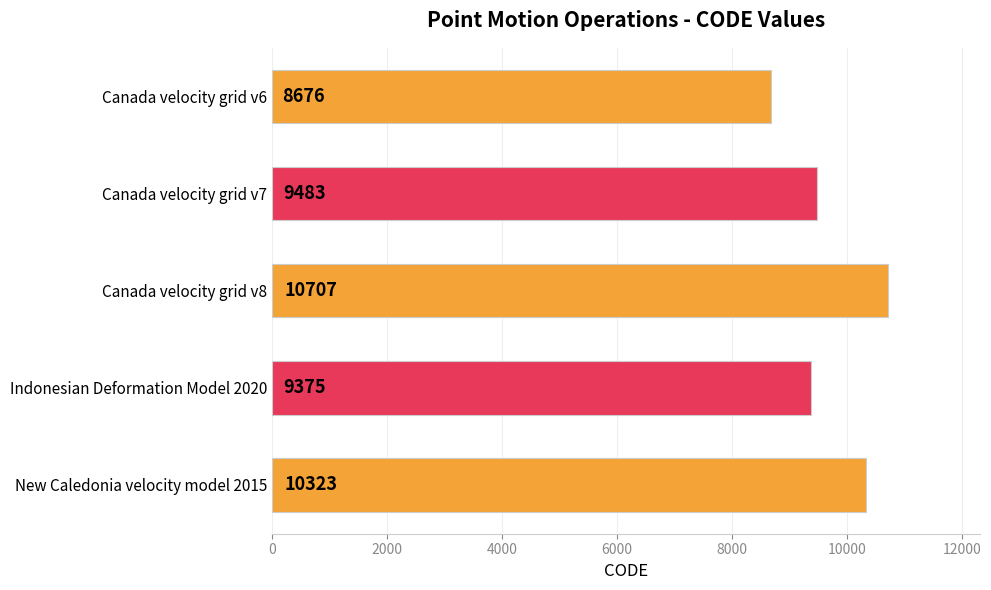

What is the label of the 4th bar from the top?

Indonesian Deformation Model 2020